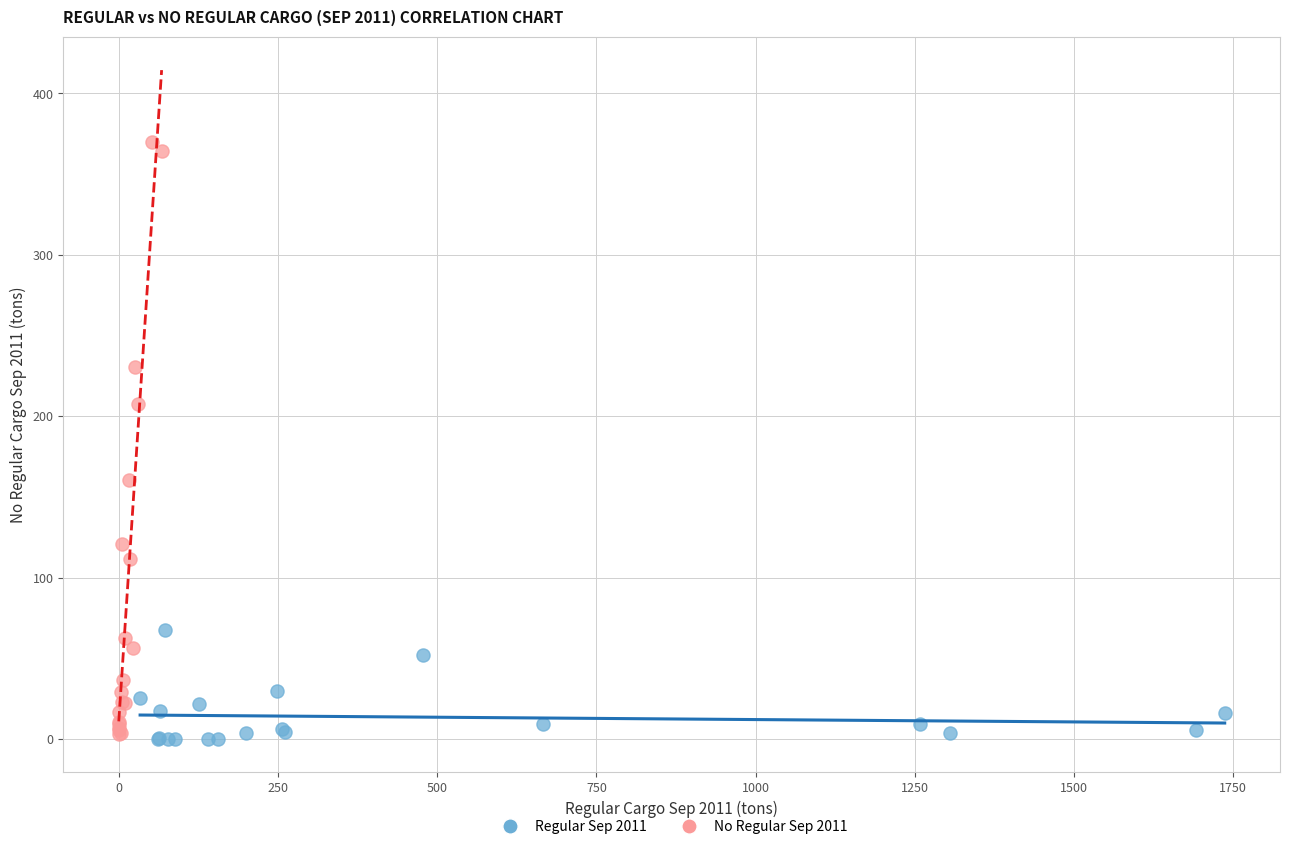

Which series has the largest Y range (max minus min)?

No Regular Sep 2011